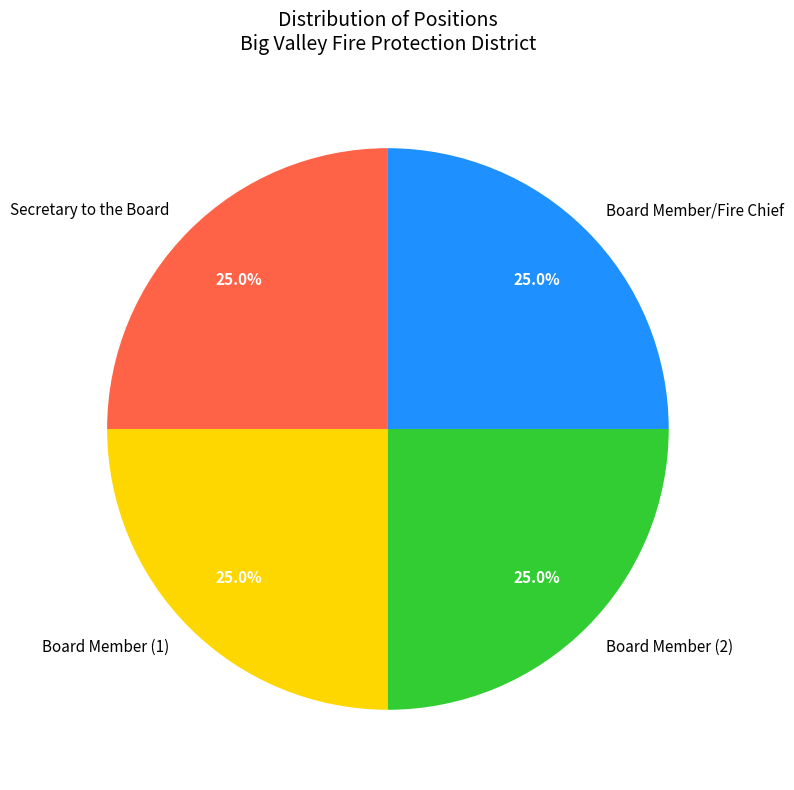

Count the number of slices in the pie.

4